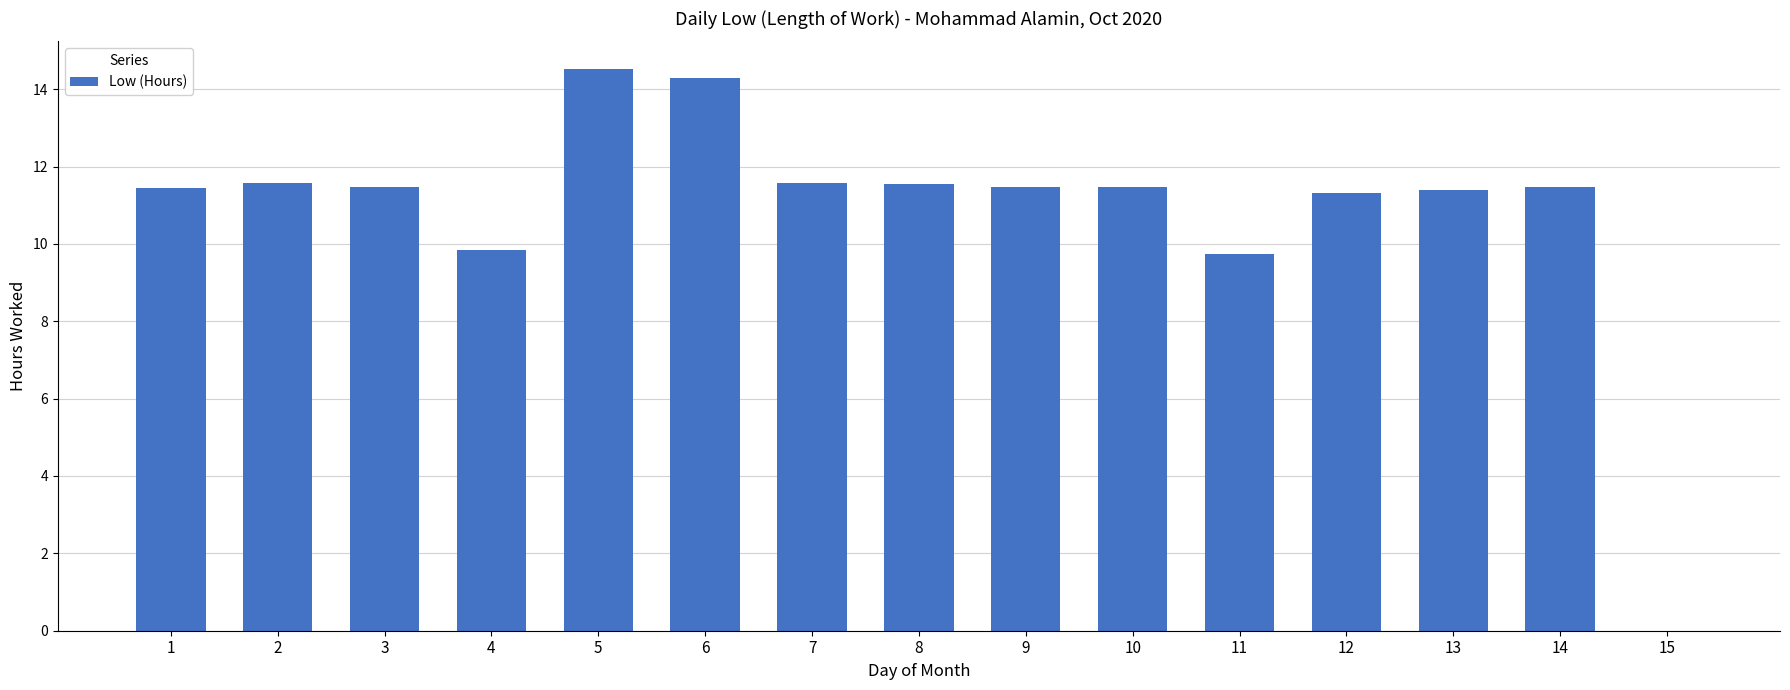

How many values exceed 11?

12